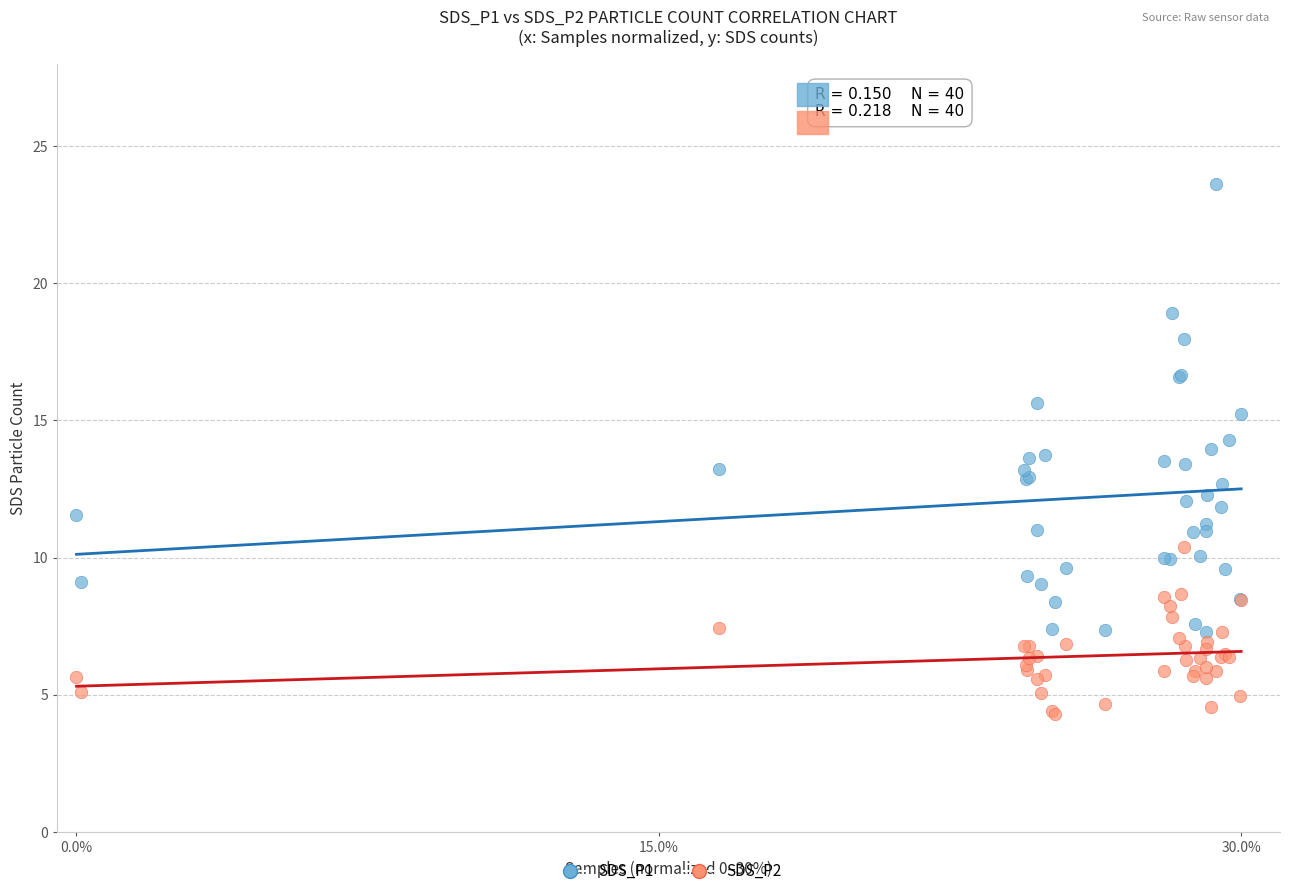

Which series reaches the minimum Y coordinate?

SDS_P2